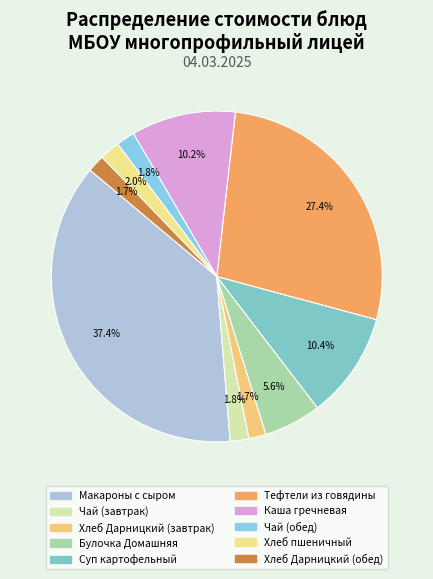

How much of the chart is everything except Хлеб пшеничный?

98.0%